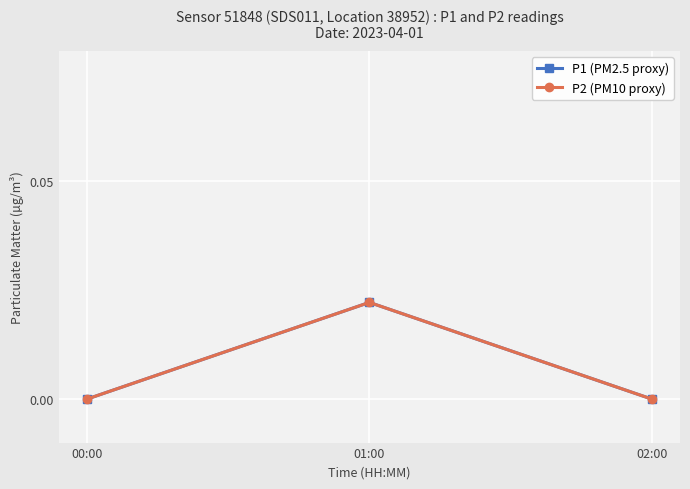

Between 00:00 and 01:00, which series saw the biggest shift?

P1 (PM2.5 proxy)